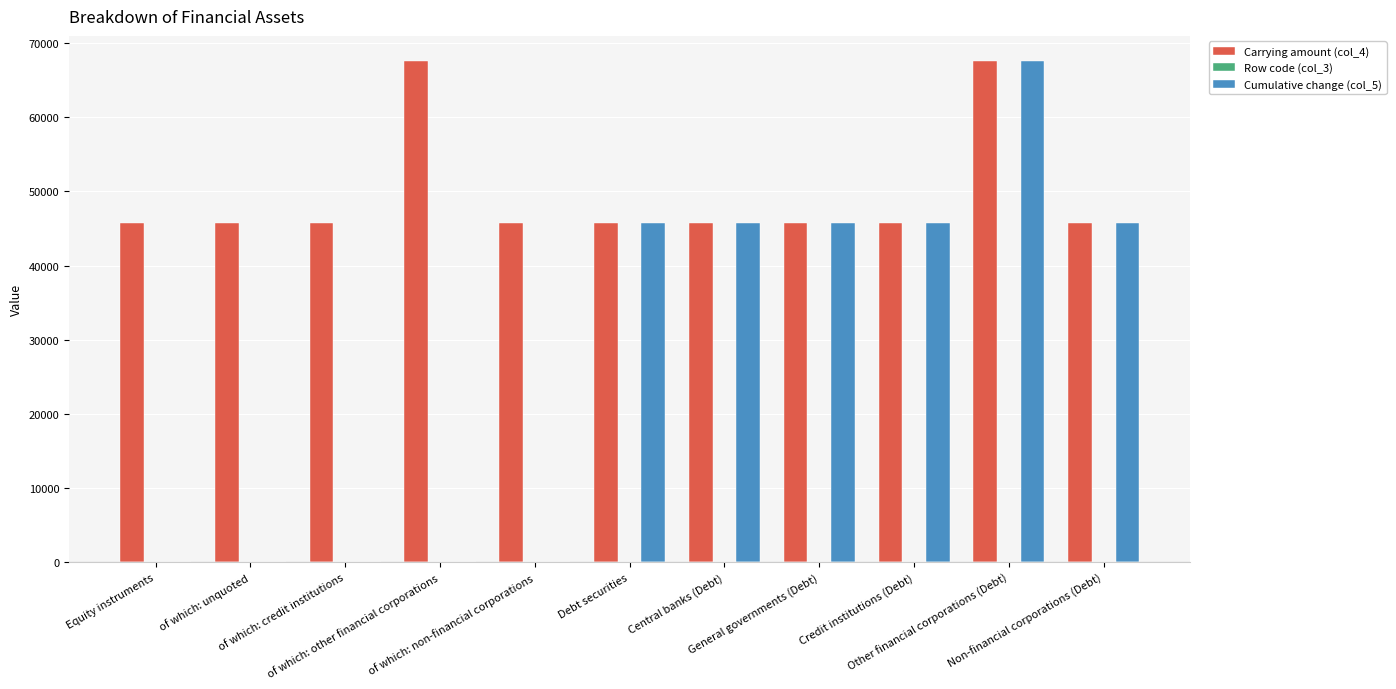

Which series changed the most between of which: unquoted and Debt securities?

Cumulative change (col_5)